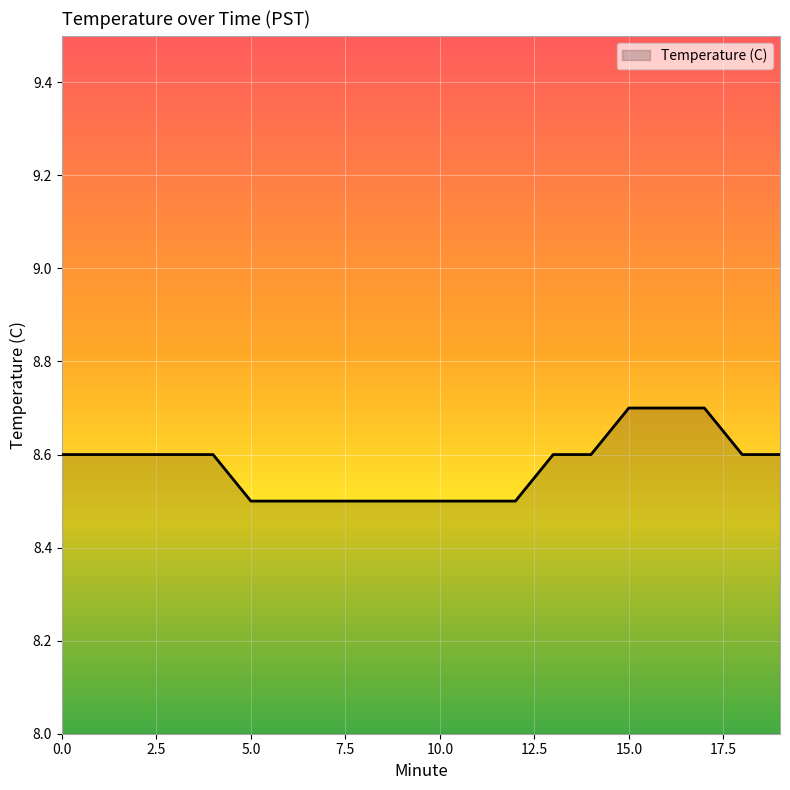

What is the smallest value displayed?

8.5